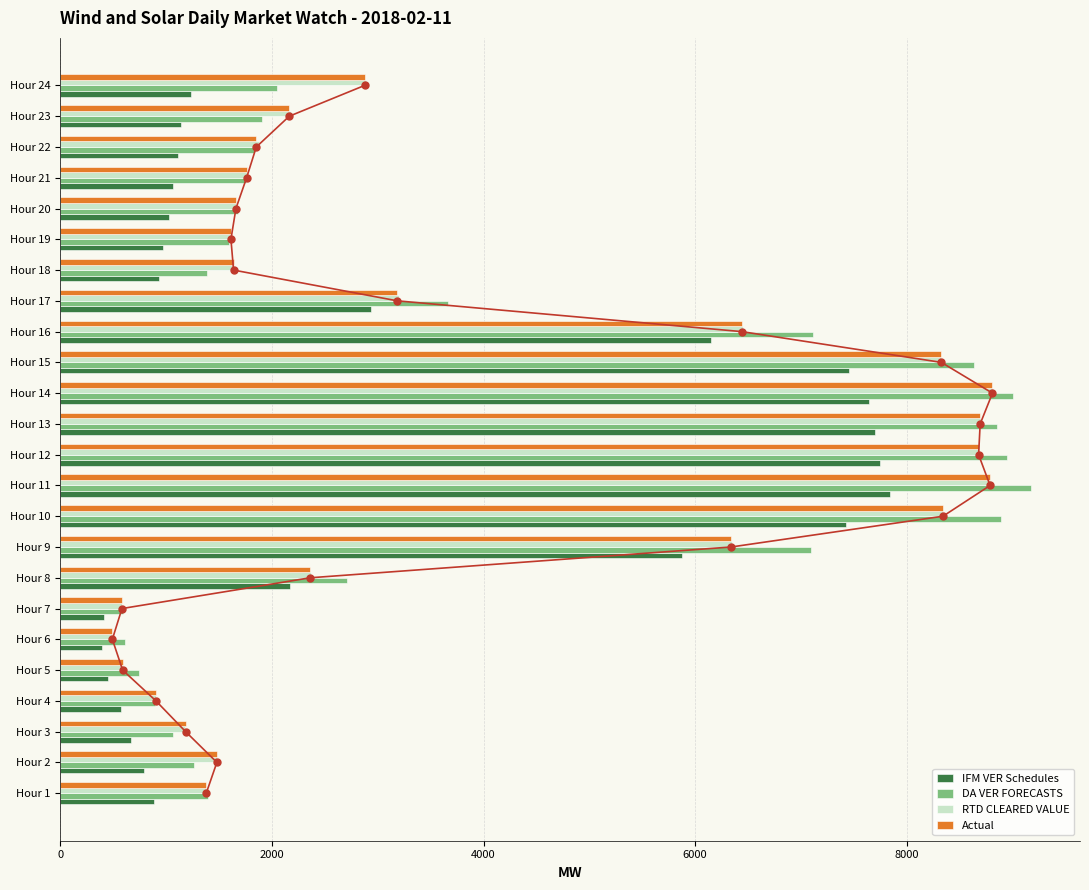

Is the value of IFM VER Schedules at Hour 23 greater than the value of Actual at Hour 24?

No